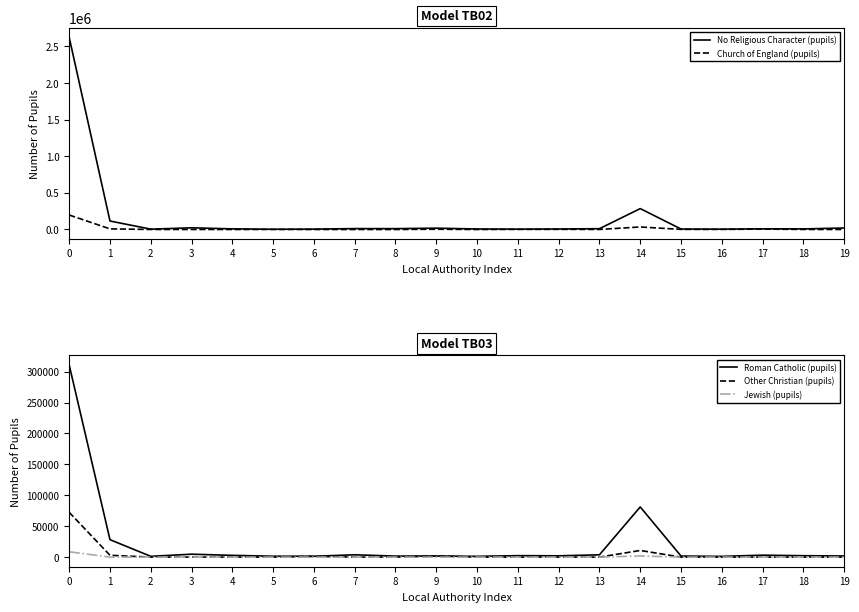

Where is the first local minimum for Roman Catholic (pupils)?

2